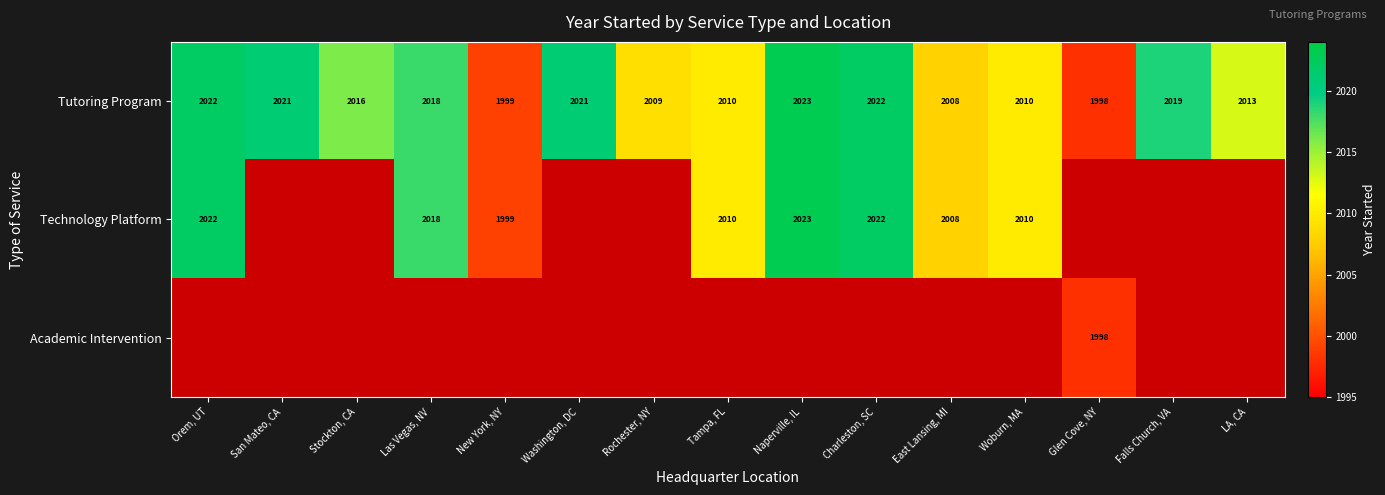

What value does the Tutoring Program series have at Las Vegas, NV, to the nearest 5?

2020